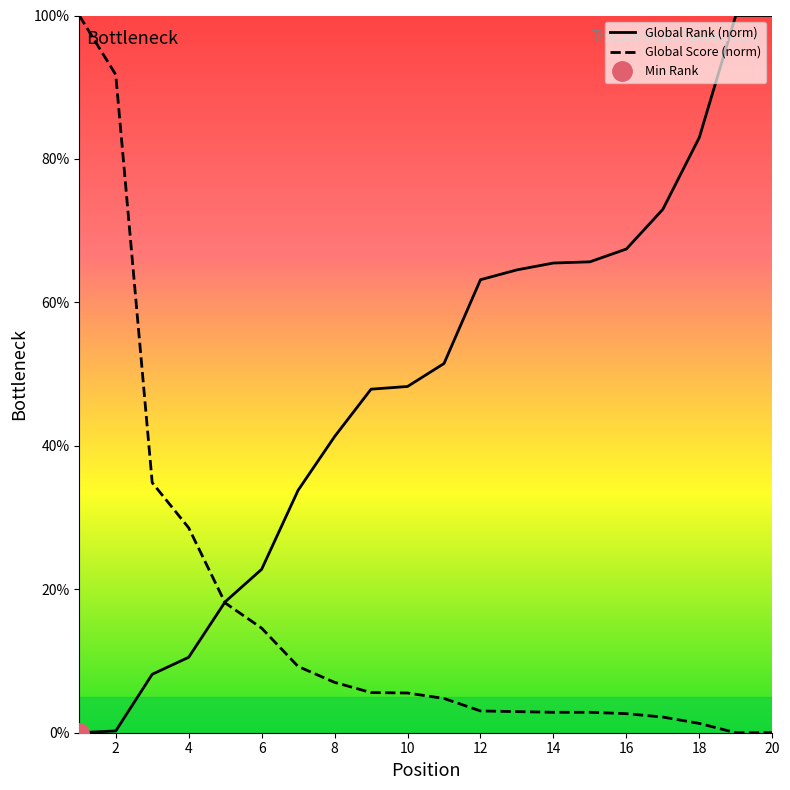

What is the approximate value of Global Rank (norm) at 6?

22.8